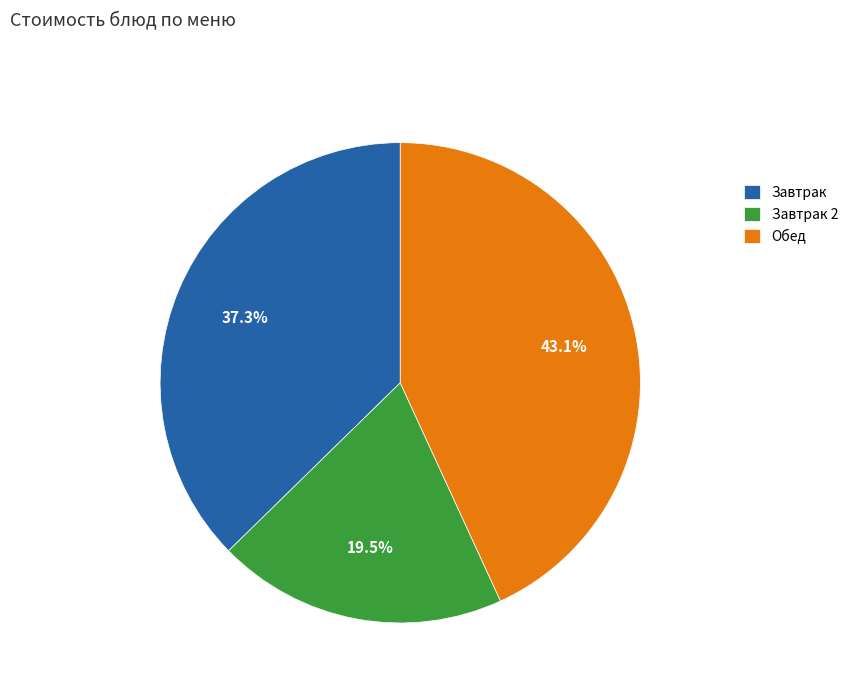

Which has a higher value, Завтрак or Завтрак 2?

Завтрак